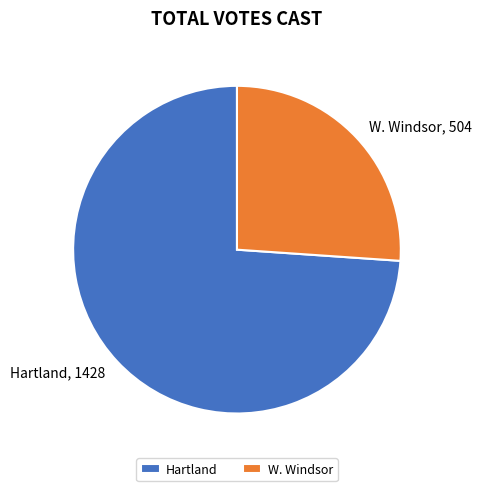

What is the ratio of the value at Hartland to the value at W. Windsor?

2.8